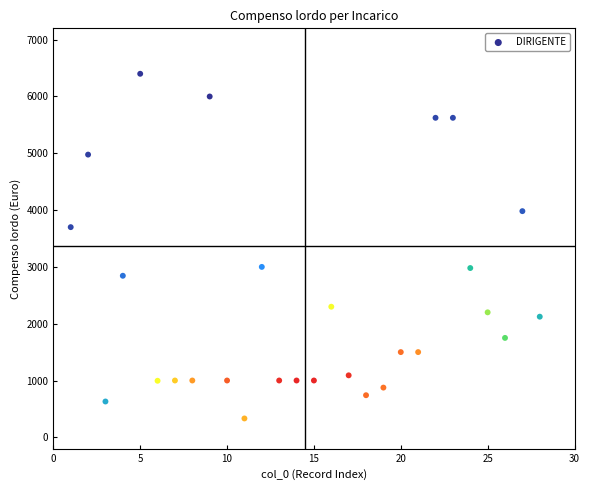

What is the range of X values (max minus min)?

27.0